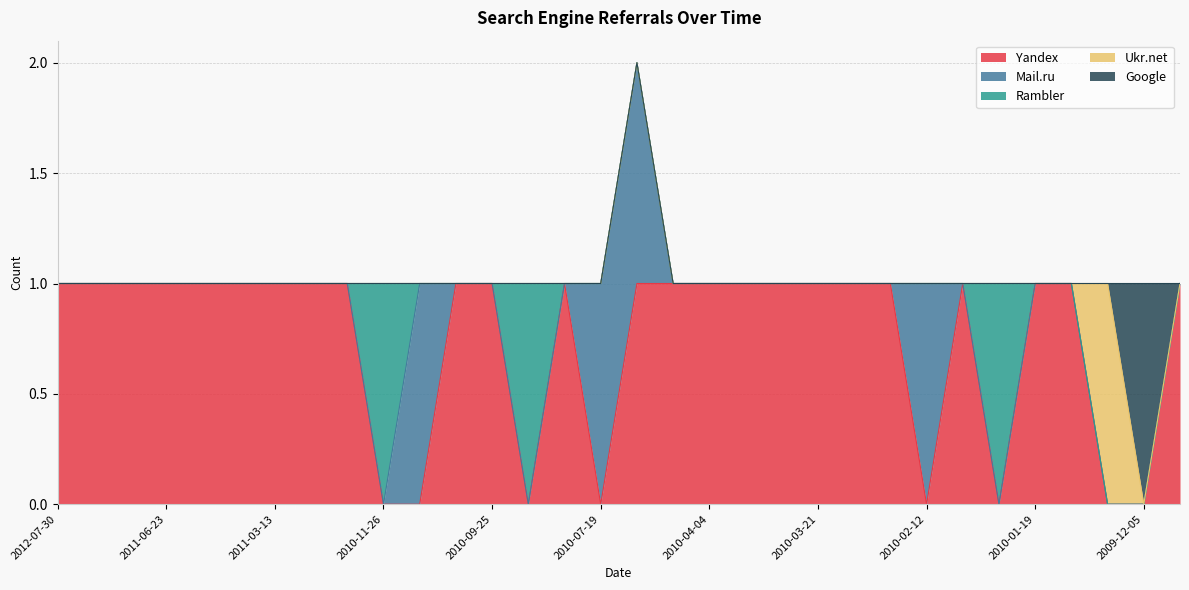

What are all the series names shown in the legend?

Yandex, Mail.ru, Rambler, Ukr.net, Google